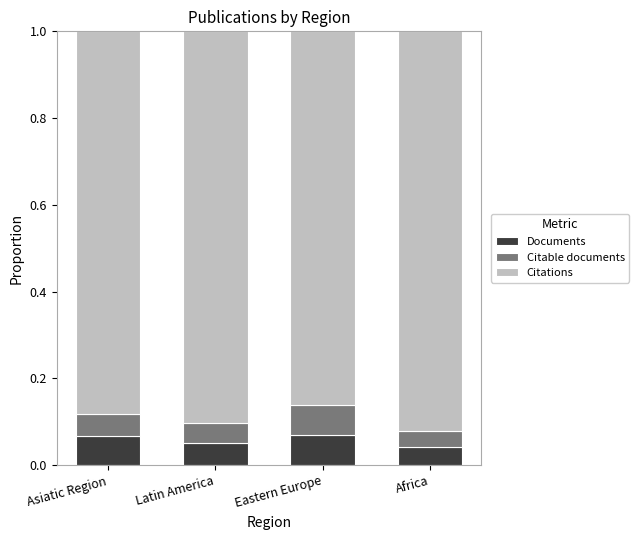

The value of Documents at Asiatic Region is 0.0. True or false?

False